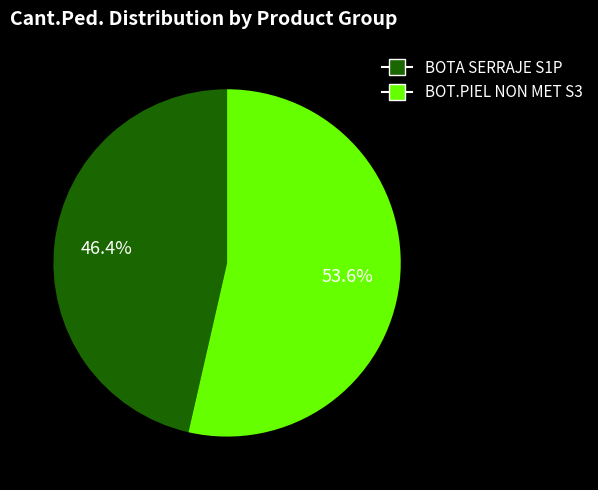

Is there any slice that represents more than half of the pie?

Yes